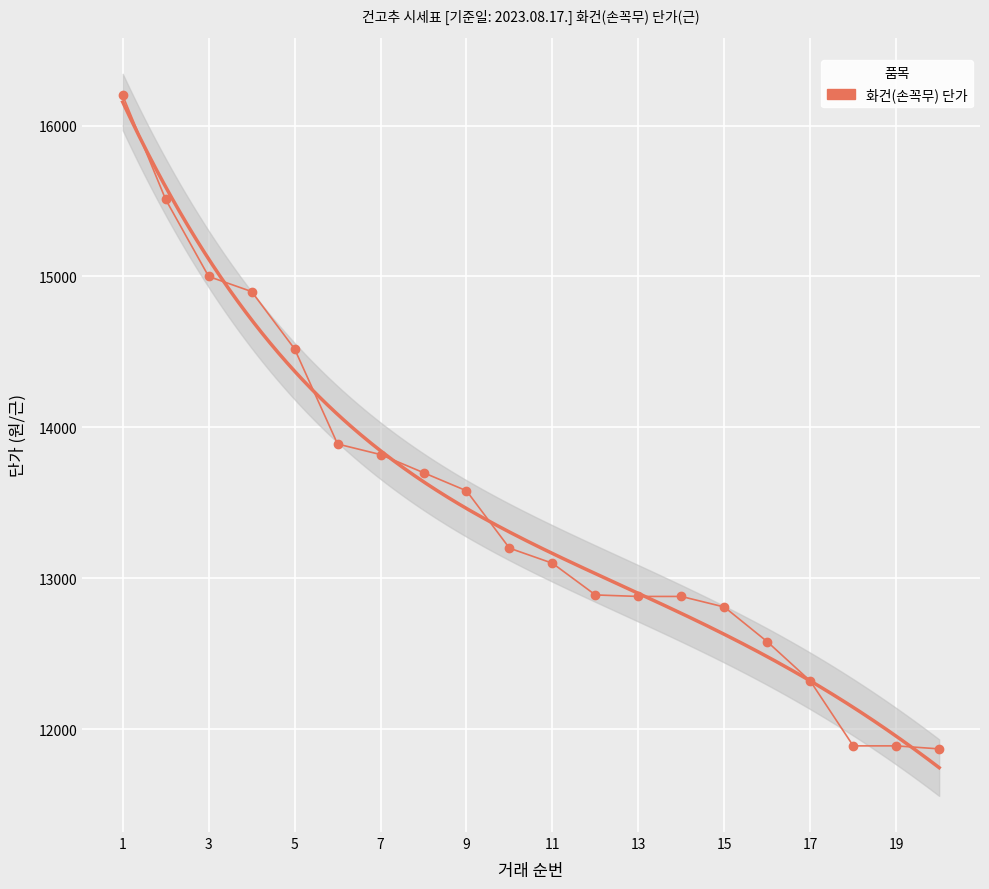

What is the difference between the maximum and minimum values?

4330